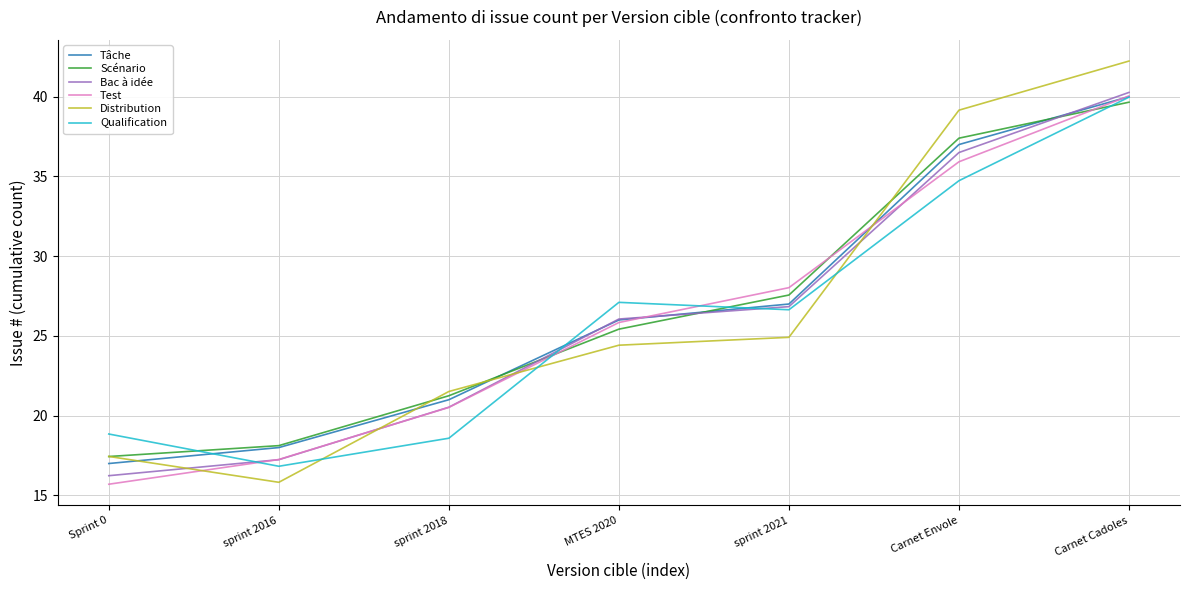

True or false: Qualification has a value of 16.8 at sprint 2016.

True